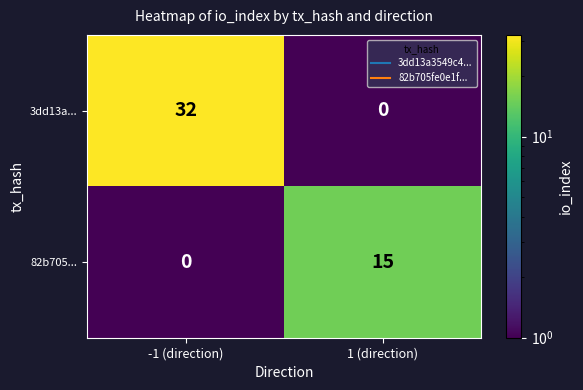

Is it true that 82b705... equals 0 at -1 (direction)?

True